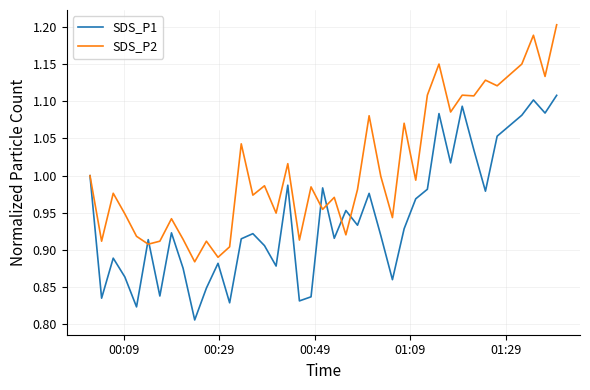

List the series in order of their overall mean, lowest first.

SDS_P1, SDS_P2